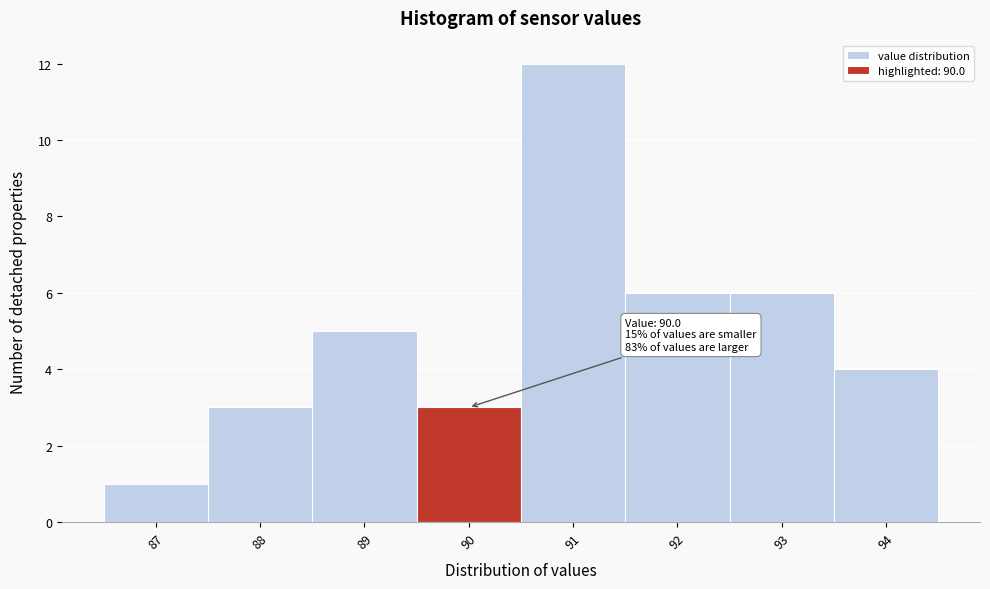

Which range on the x-axis has the tallest bar?

90.5 to 91.5